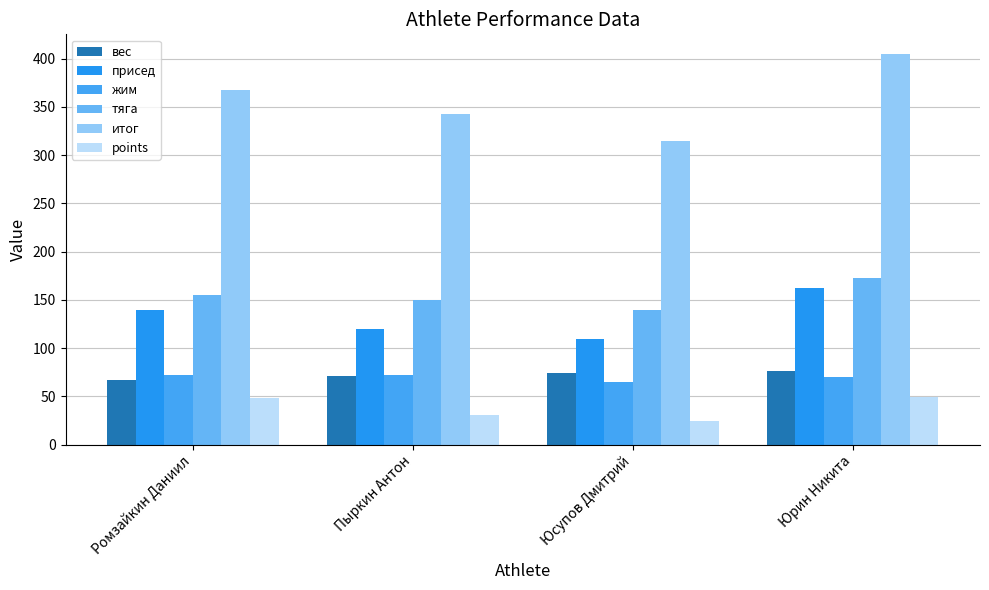

What is the total value across all series at Пыркин Антон?

787.2